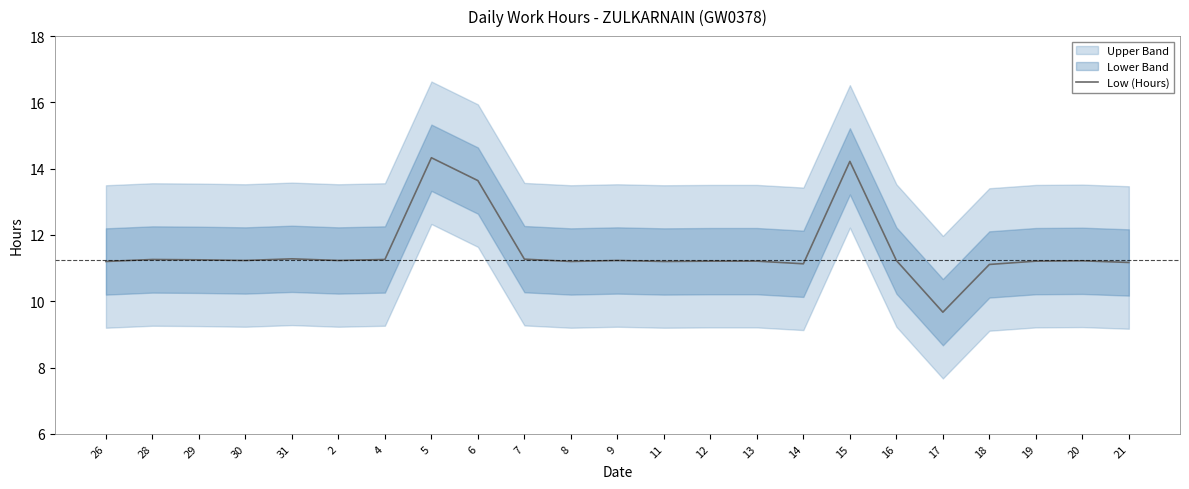

True or false: there are more than 2 points higher than both neighbors.

True